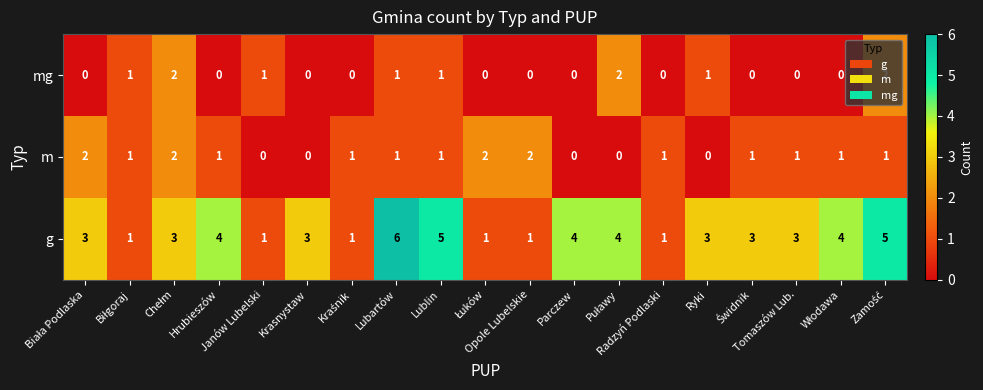

At how many categories does at least one series exceed 0?

19